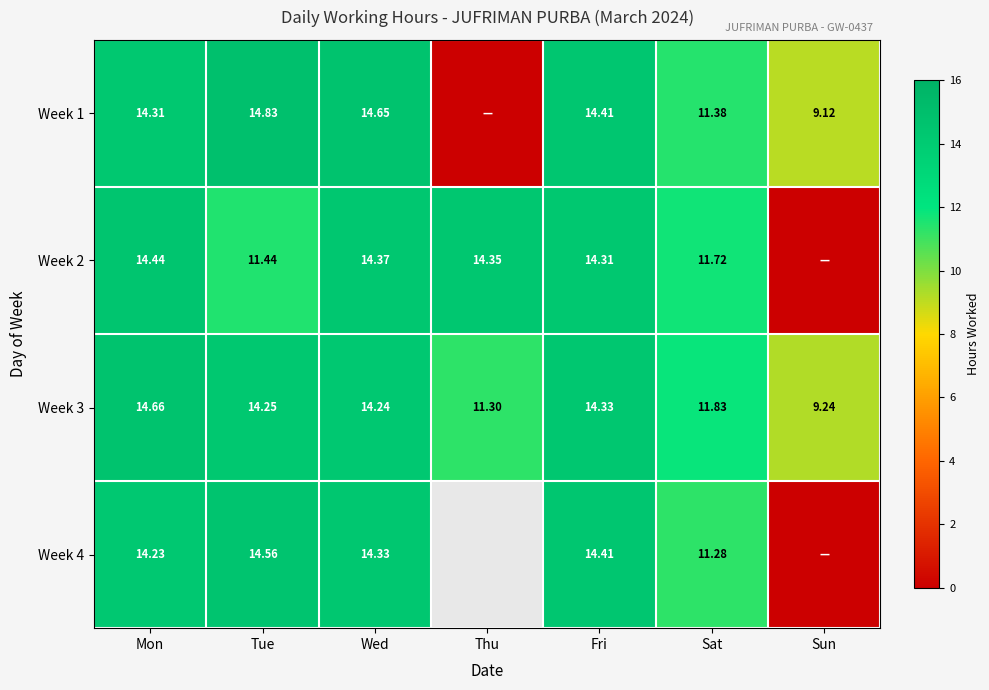

Where is Week 3 nearest to the value 11?

Thu